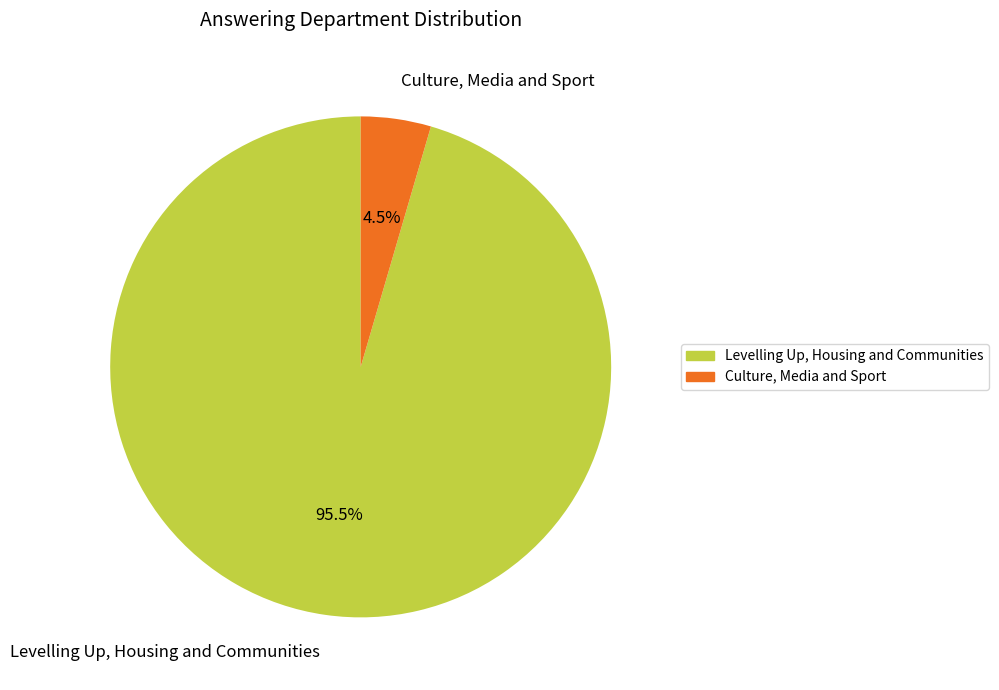

Which has a higher value, Culture, Media and Sport or Levelling Up, Housing and Communities?

Levelling Up, Housing and Communities